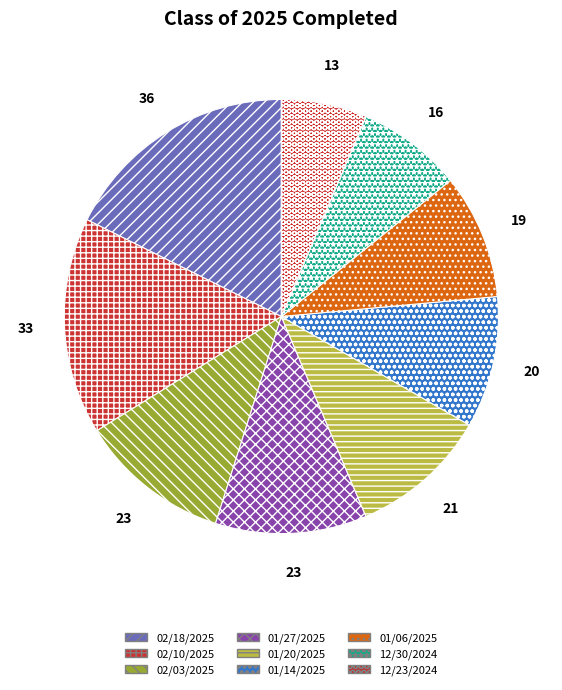

Is it true that 02/10/2025 is 5% of the pie?

False